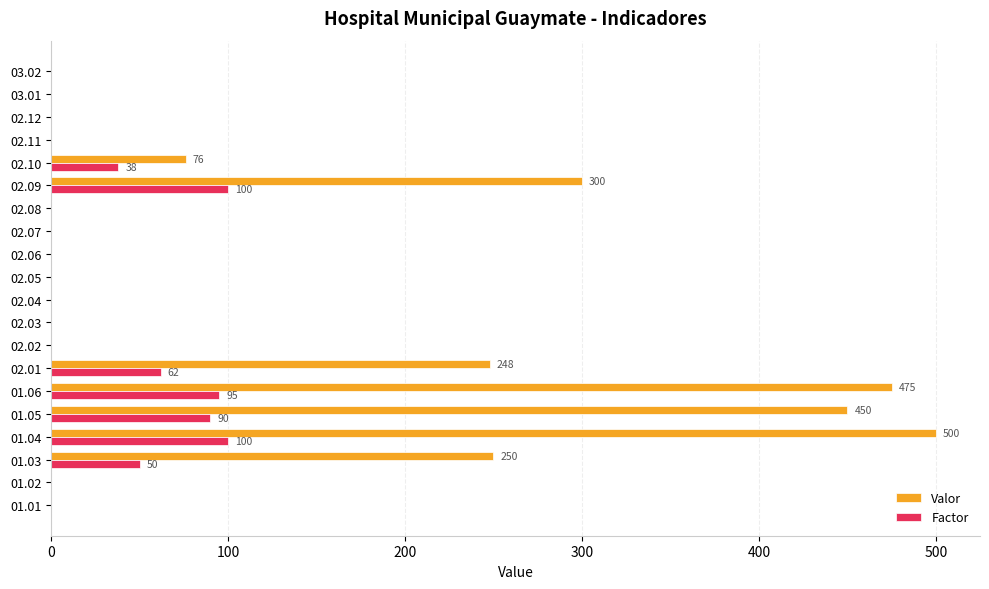

What is the sum of all Factor values?

535